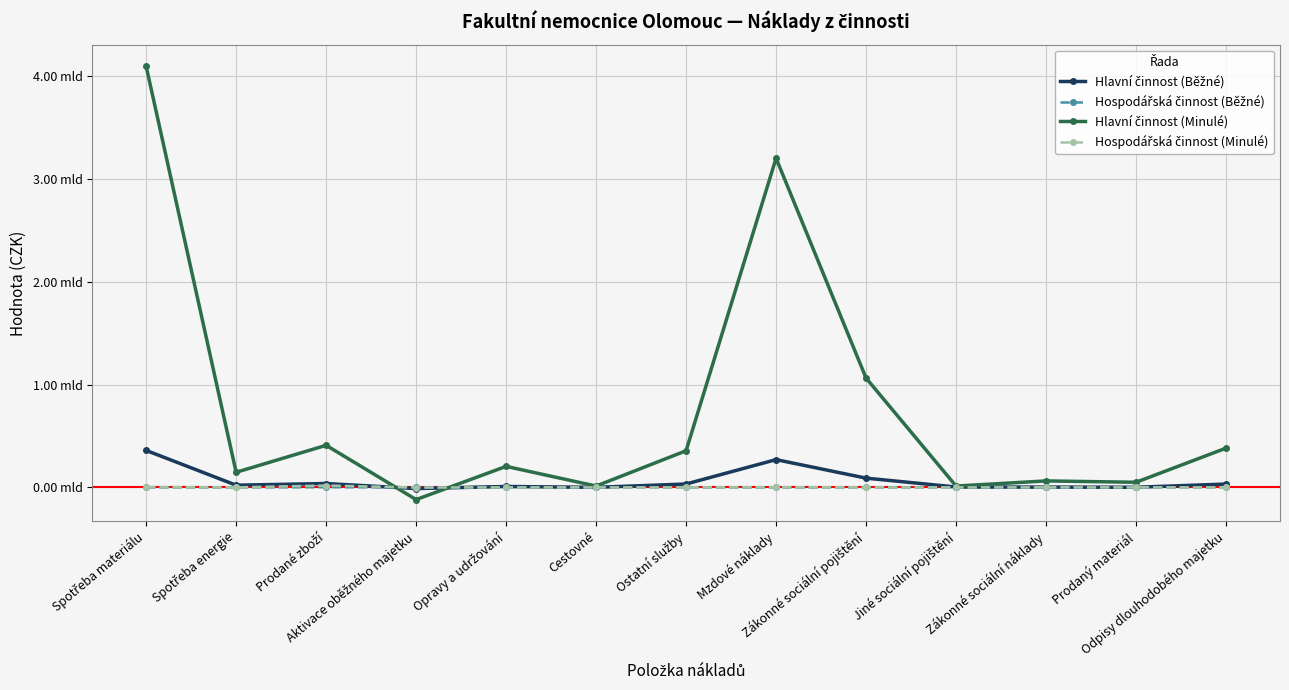

Is this an area chart (filled region under the line)?

No